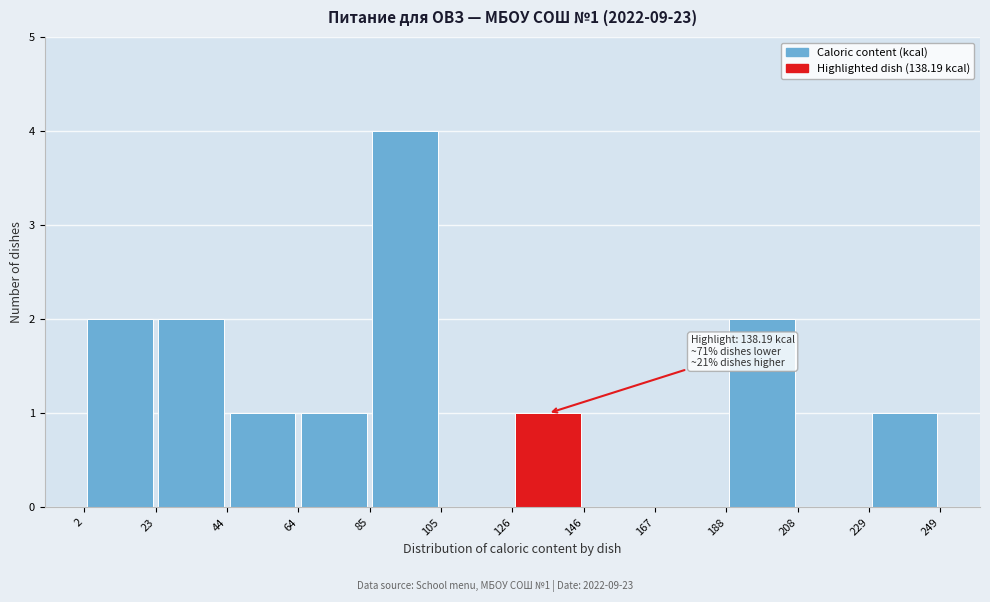

Which range on the x-axis has the tallest bar?

85 to 105